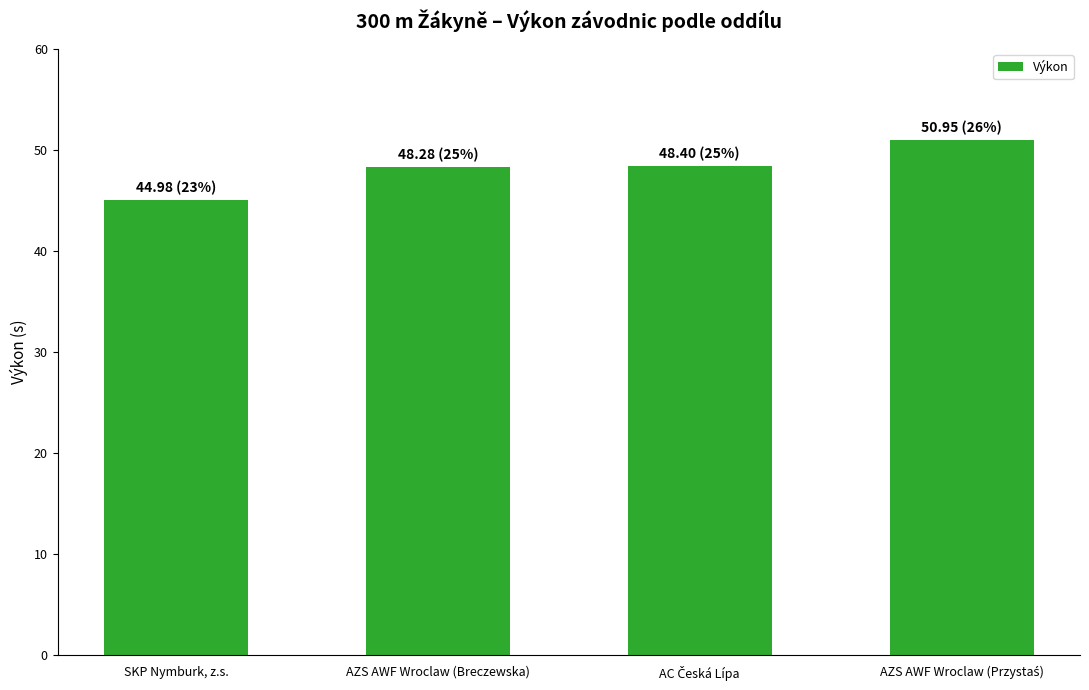

Approximately how many times larger is the value at SKP Nymburk, z.s. compared to AZS AWF Wroclaw (Breczewska)?

0.9